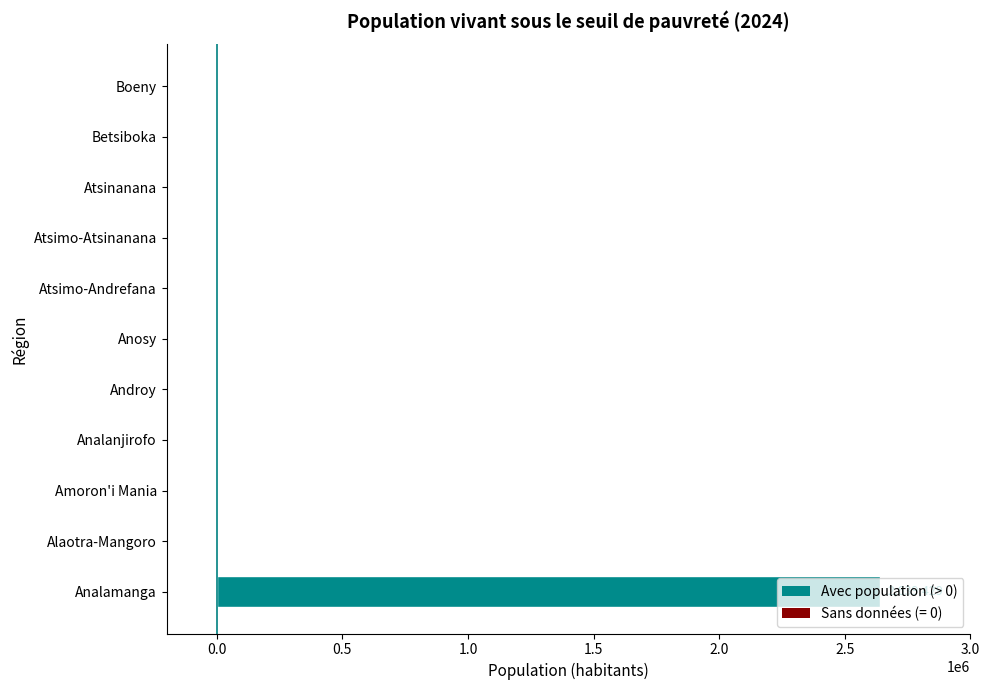

At which category does the chart reach its peak across all series?

Analamanga